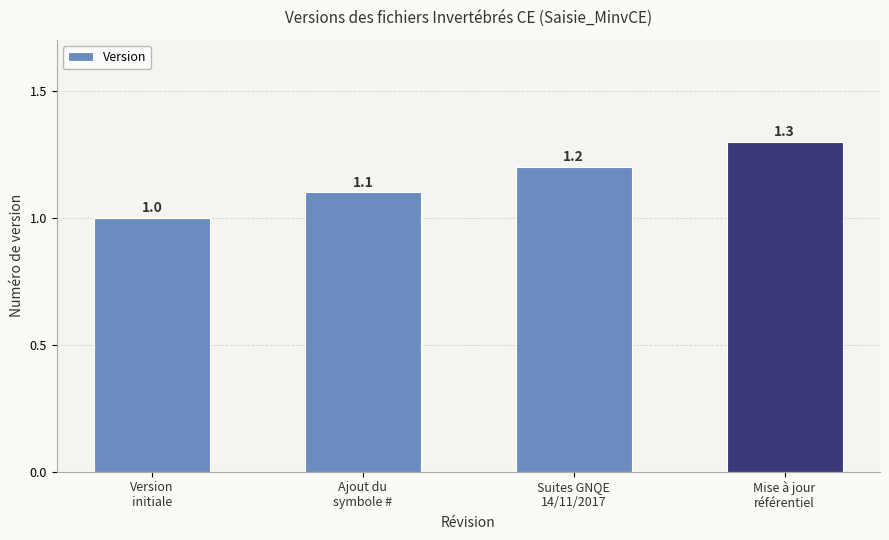

Between Ajout du
symbole # and Version
initiale, which is larger?

Ajout du
symbole #